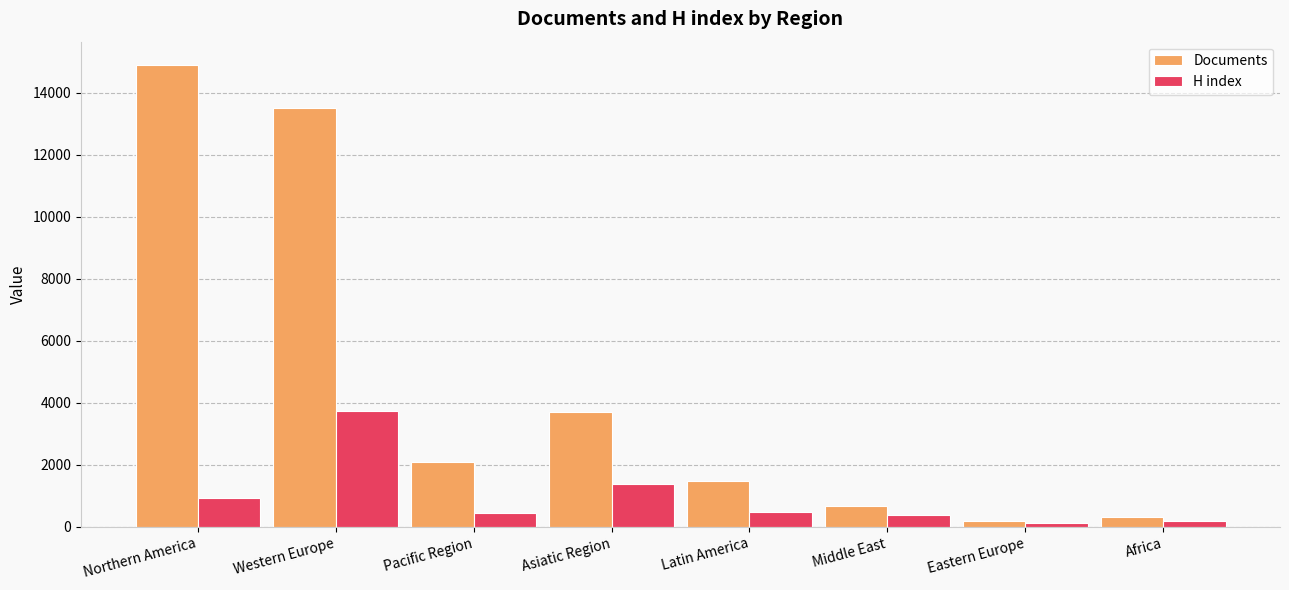

What is the lowest value of the Documents series?

179